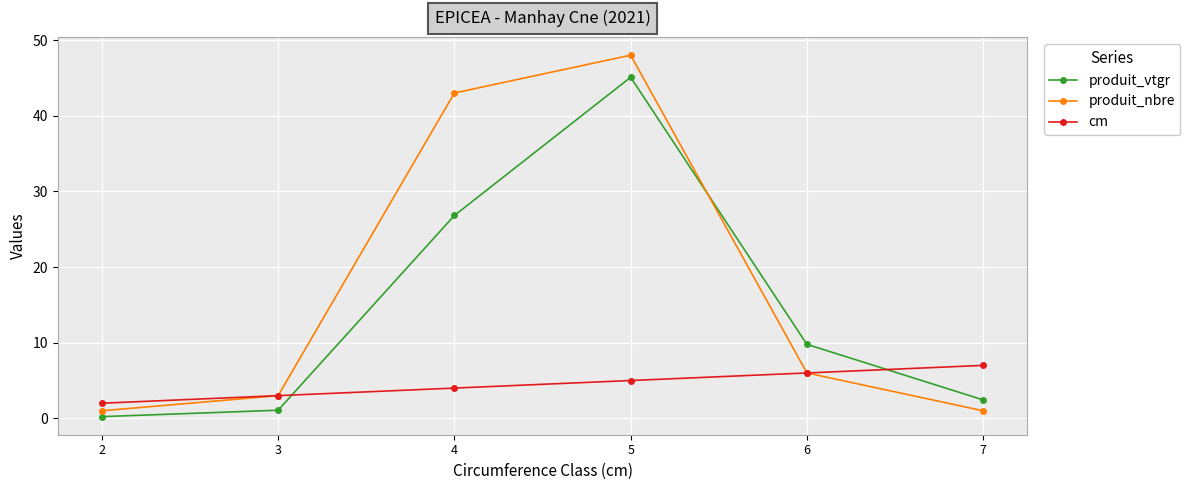

How many interior local peaks does the produit_nbre series have?

1